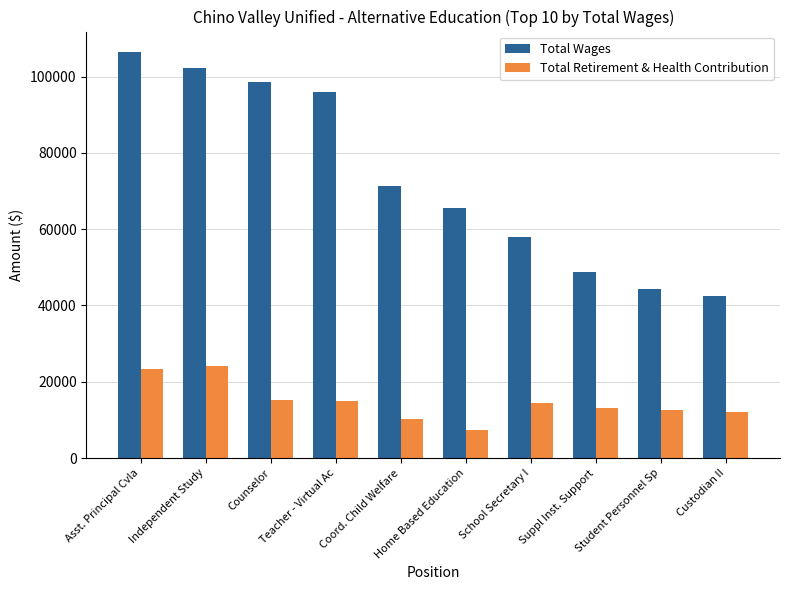

How many data points does each series have?

10